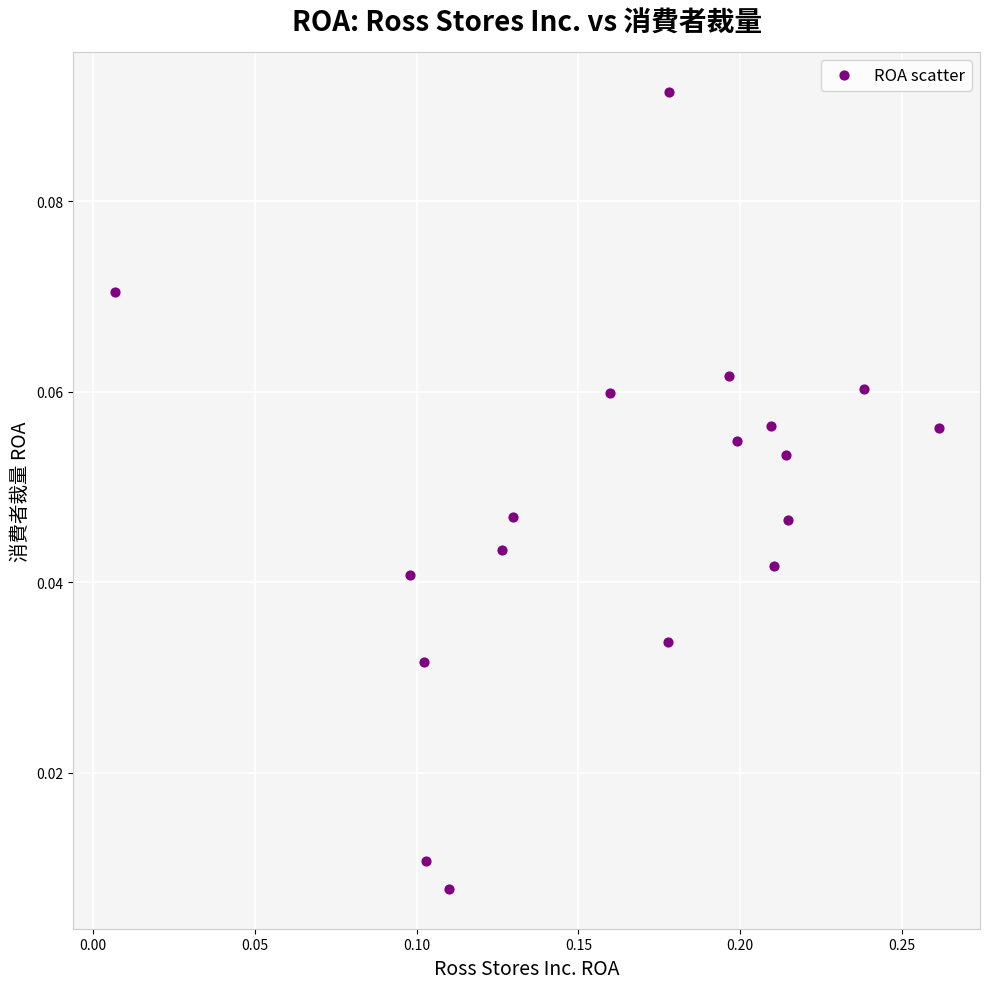

What is the range of X values (max minus min)?

0.3